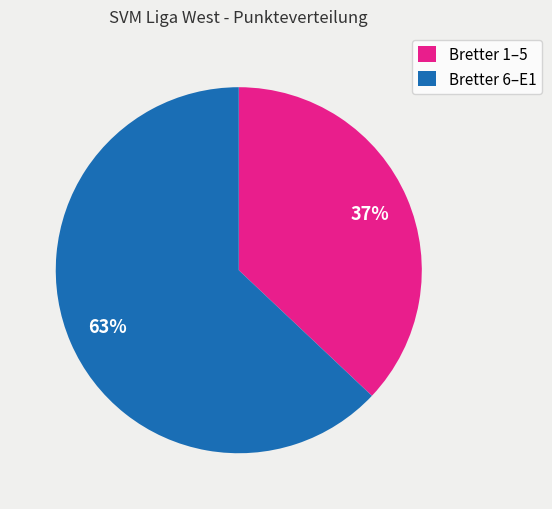

Combined, do Bretter 6–E1 and Bretter 1–5 account for over 50%?

Yes